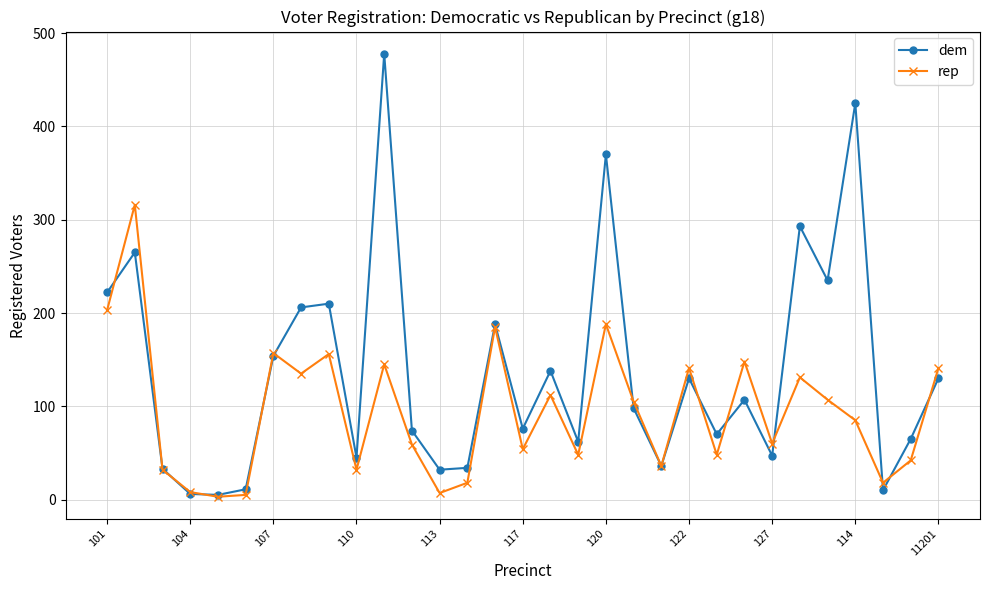

What is the highest value of the dem series?

478